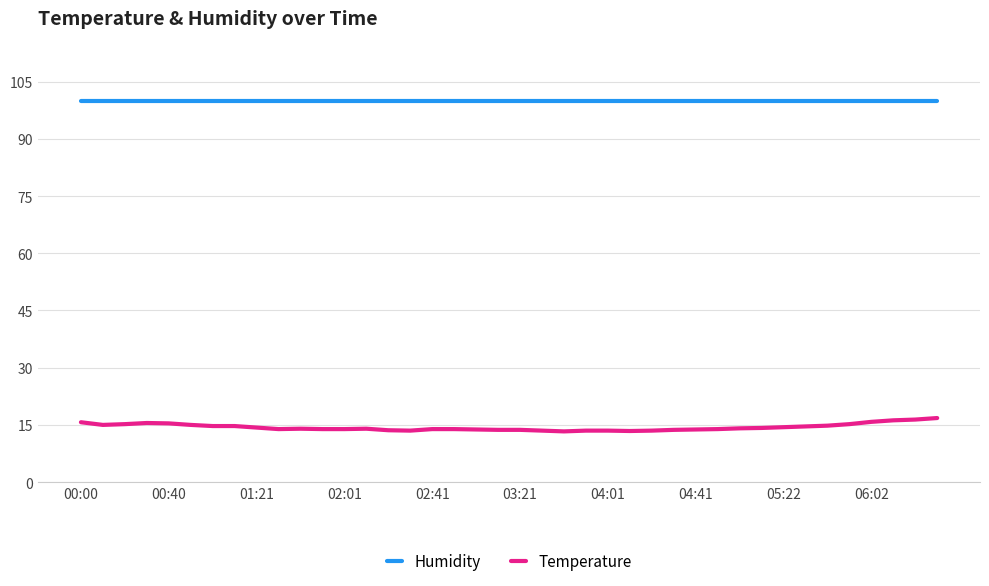

What is the smallest value displayed?

13.3